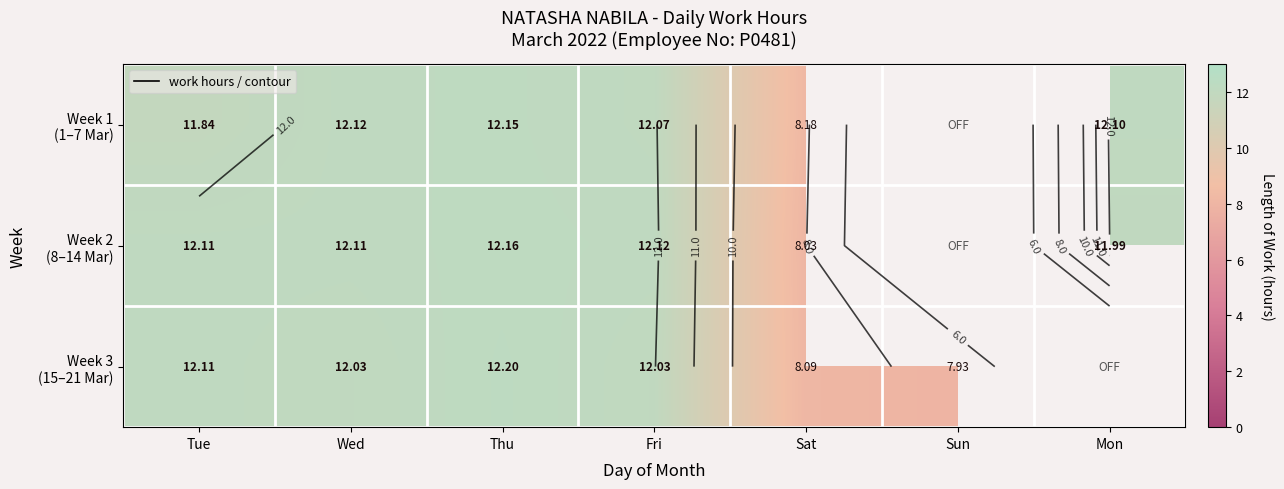

What is the difference between the Week 2 (8–14 Mar) values at Mon and Sat?

4.0